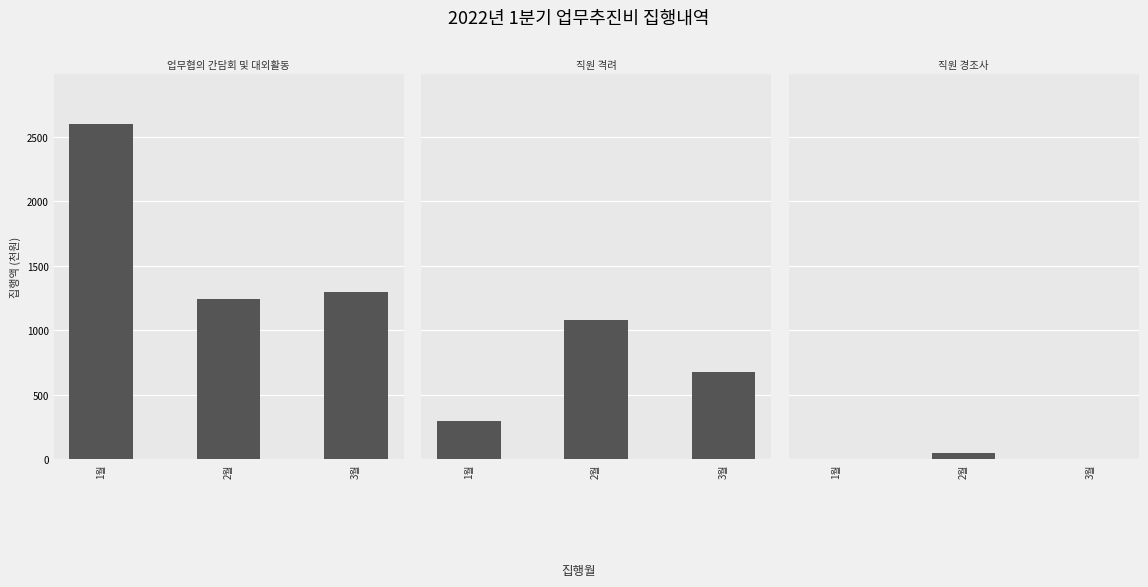

True or false: 직원 격려 has a value of 1058 at 3월.

False